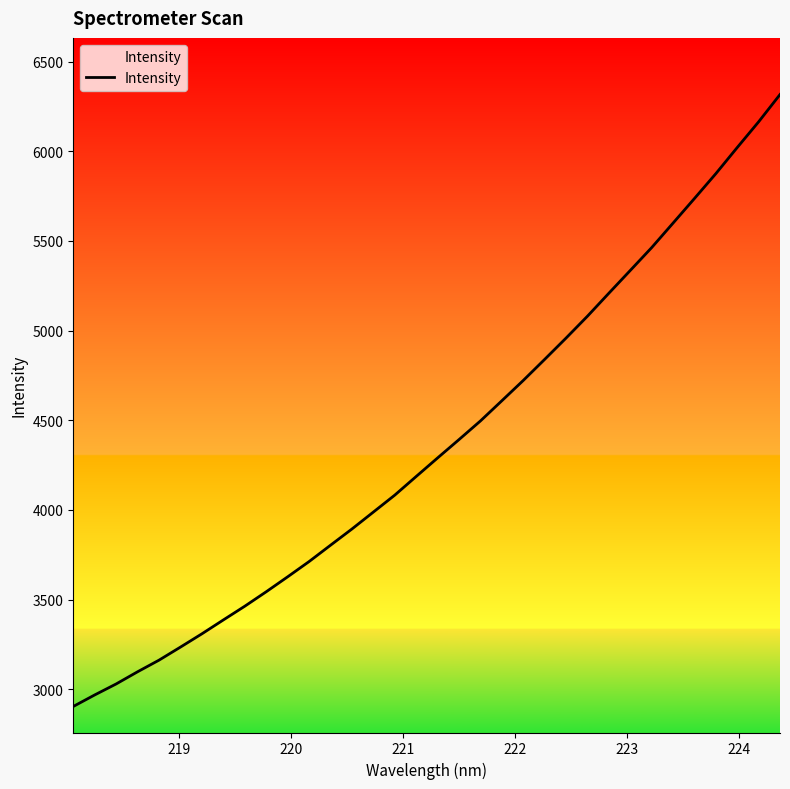

What is the average value?

4367.7